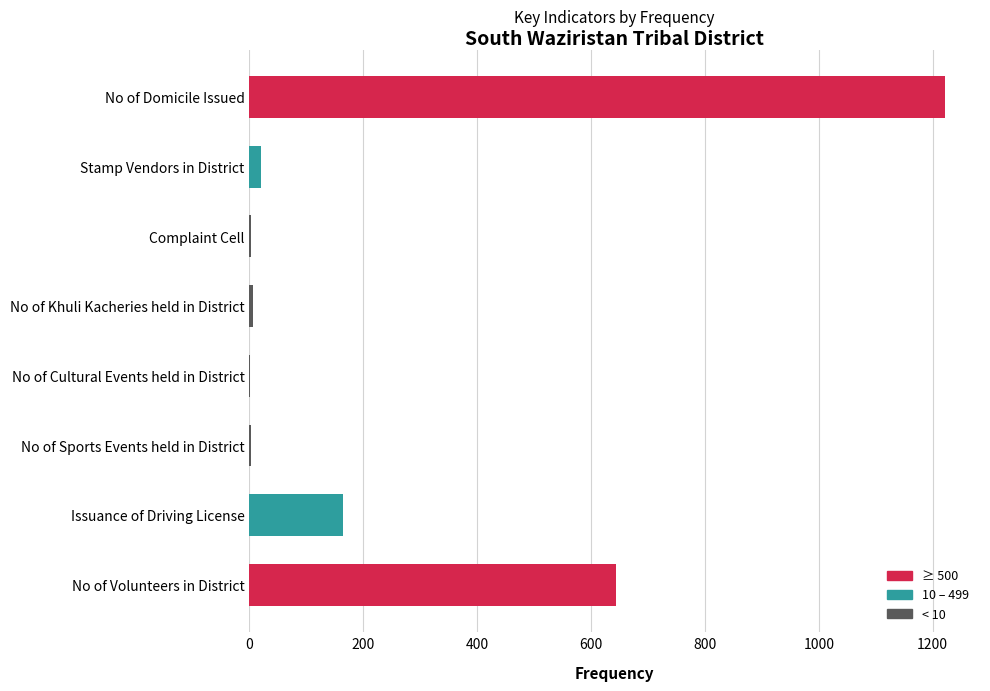

The chart shows a value of 165 at Issuance of Driving License. True or false?

True